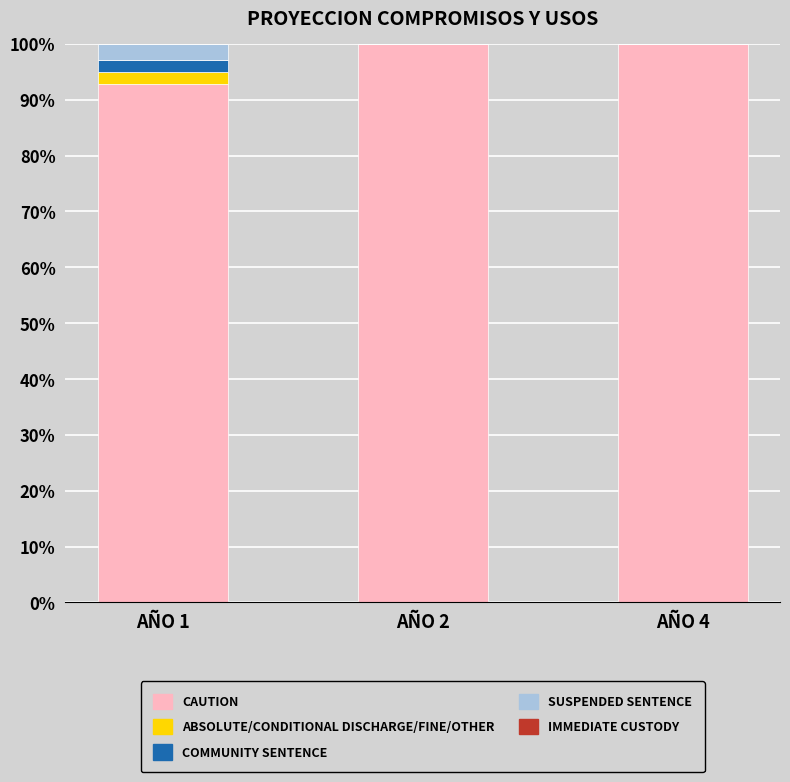

The CAUTION series shows 100.0 at AÑO 4. True or false?

True